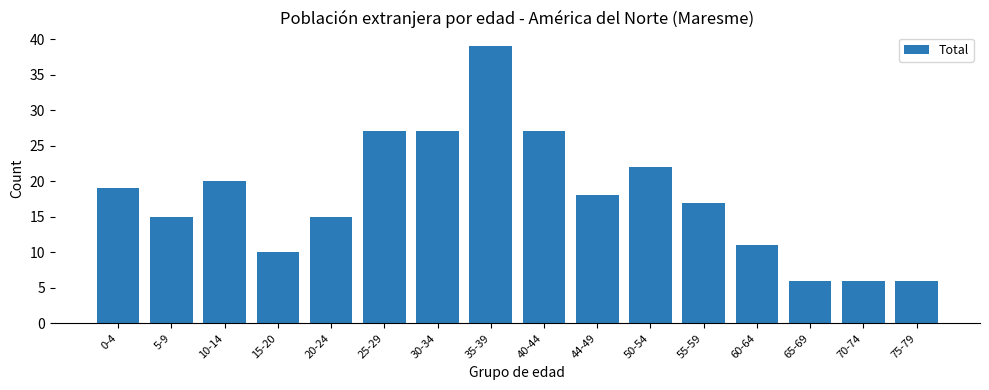

What position from the right is 0-4?

16